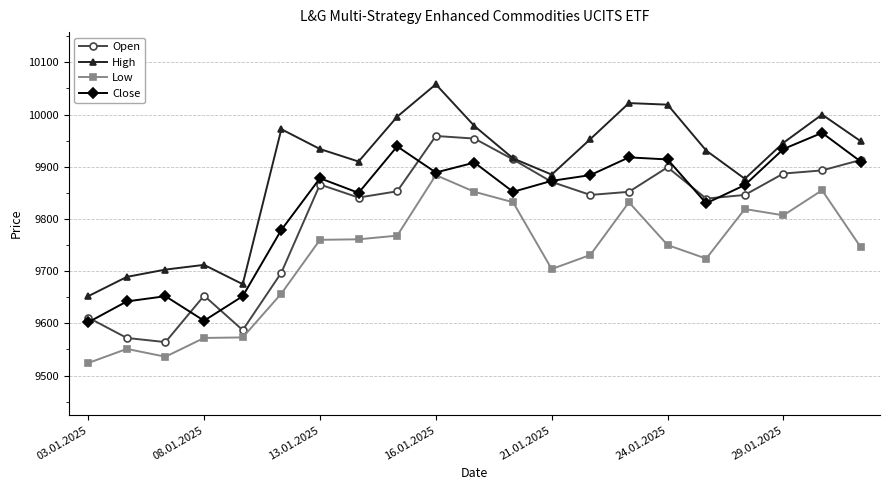

What is the sum of all Open values?

205917